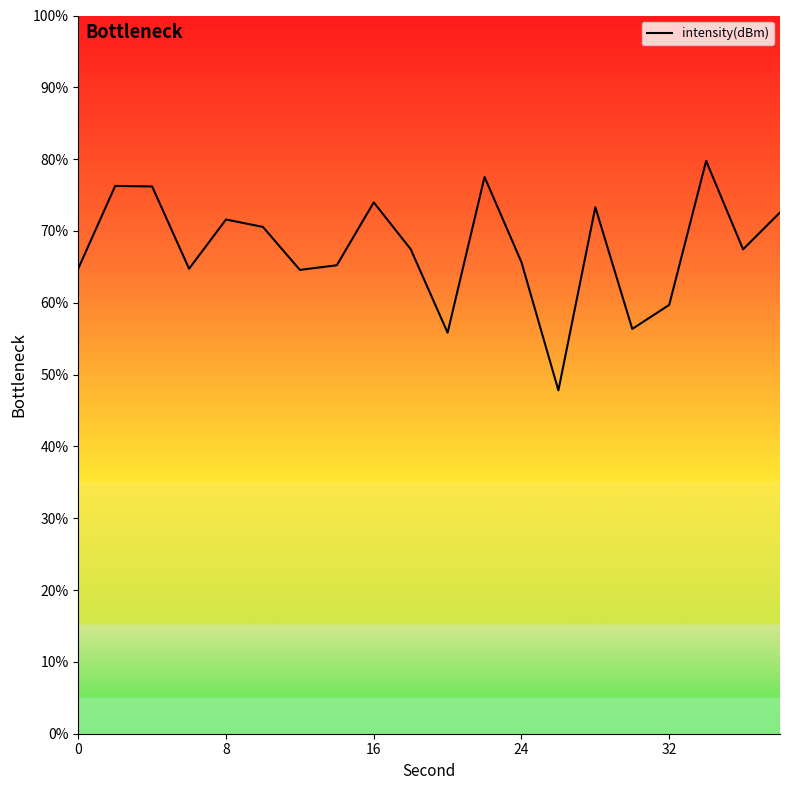

What is the greatest value displayed?

79.8